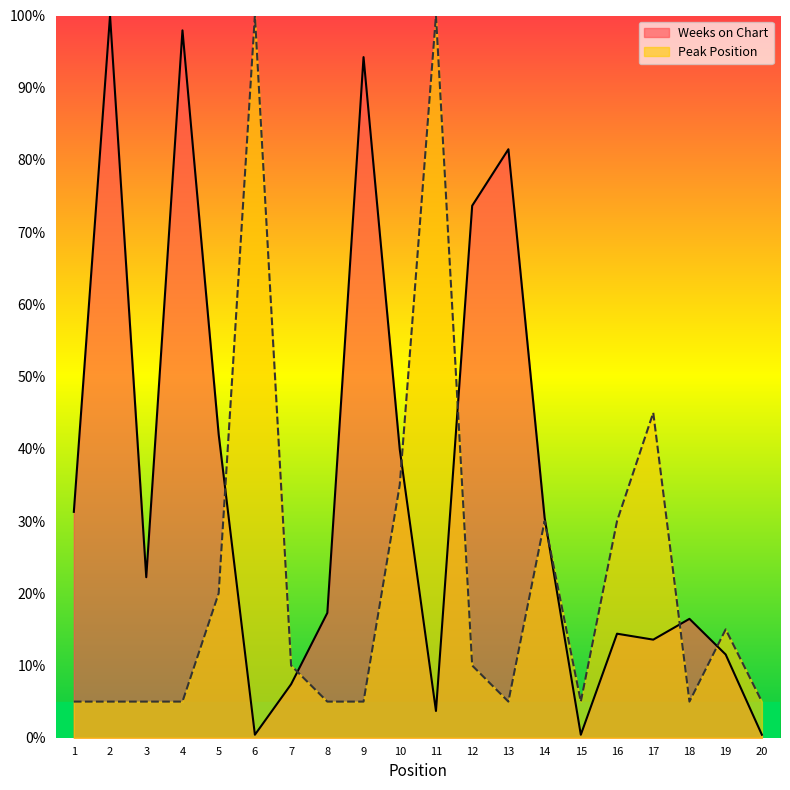

At which category is the sum across all series the highest?

2